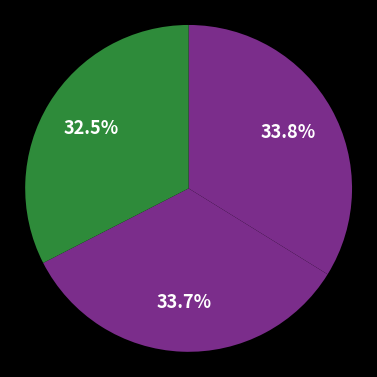

Count the number of slices in the pie.

3